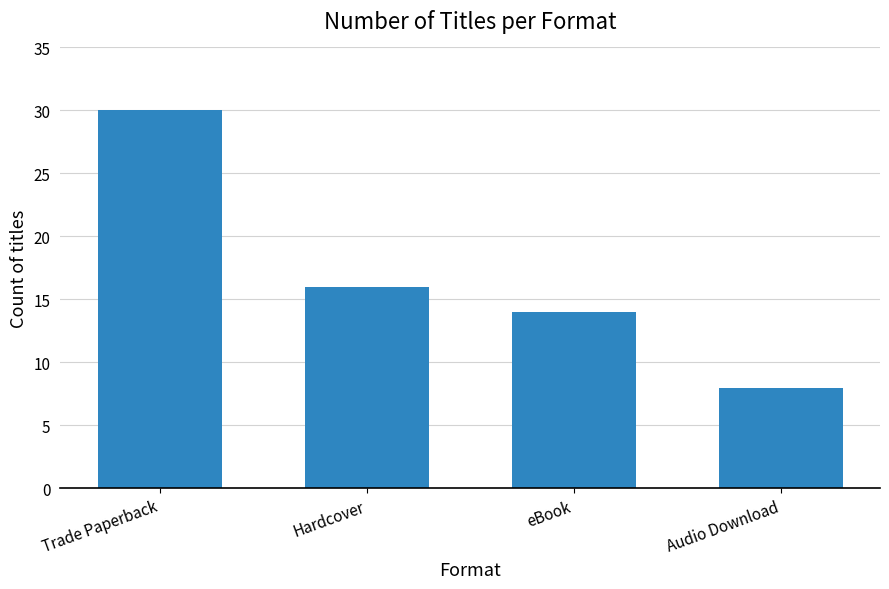

How many values are below 16?

2